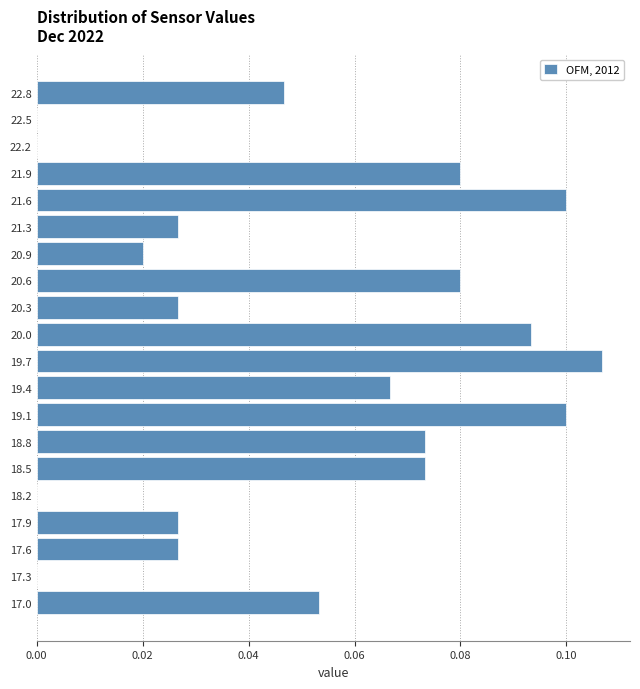

True or false: the data shows 0.1 at 20.0.

True